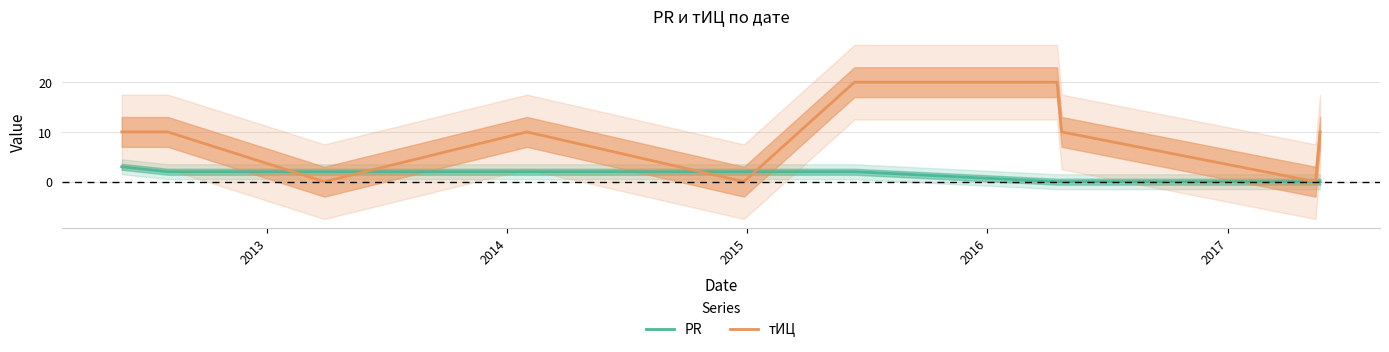

True or false: тИЦ has more than 2 interior local peaks.

False